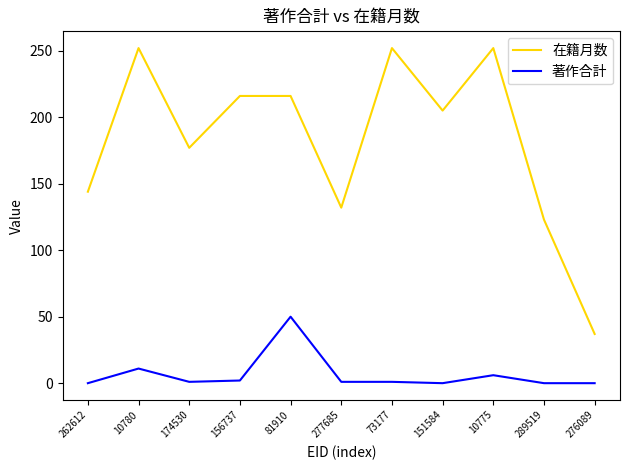

Which series has the largest range (max minus min)?

在籍月数